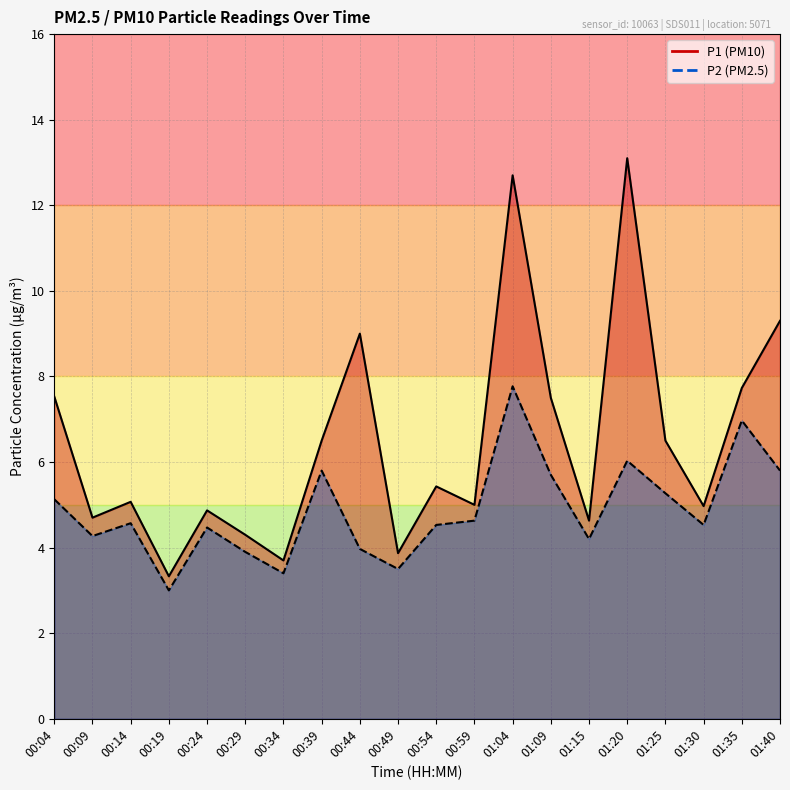

Reading left to right, extract all data points from this chart.

P1: 00:04=7.5	00:09=4.7	00:14=5.1	00:19=3.3	00:24=4.9	00:29=4.3	00:34=3.7	00:39=6.5	00:44=9.0	00:49=3.9	00:54=5.4	00:59=5.0	01:04=12.7	01:09=7.5	01:15=4.6	01:20=13.1	01:25=6.5	01:30=5.0	01:35=7.7	01:40=9.3
P2: 00:04=5.1	00:09=4.3	00:14=4.6	00:19=3.0	00:24=4.5	00:29=3.9	00:34=3.4	00:39=5.8	00:44=4.0	00:49=3.5	00:54=4.5	00:59=4.6	01:04=7.8	01:09=5.7	01:15=4.2	01:20=6.0	01:25=5.3	01:30=4.5	01:35=7.0	01:40=5.8